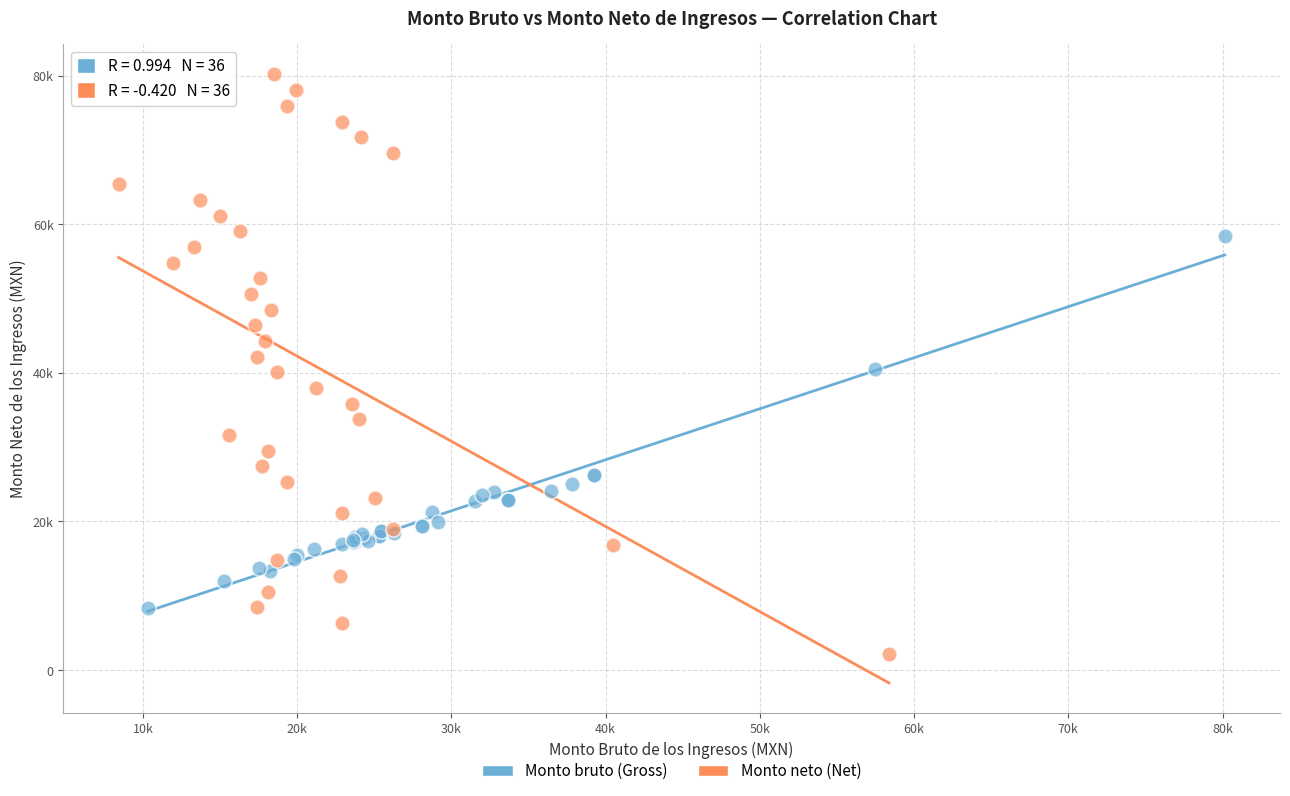

Which series has the largest Y range (max minus min)?

Monto neto (Net)